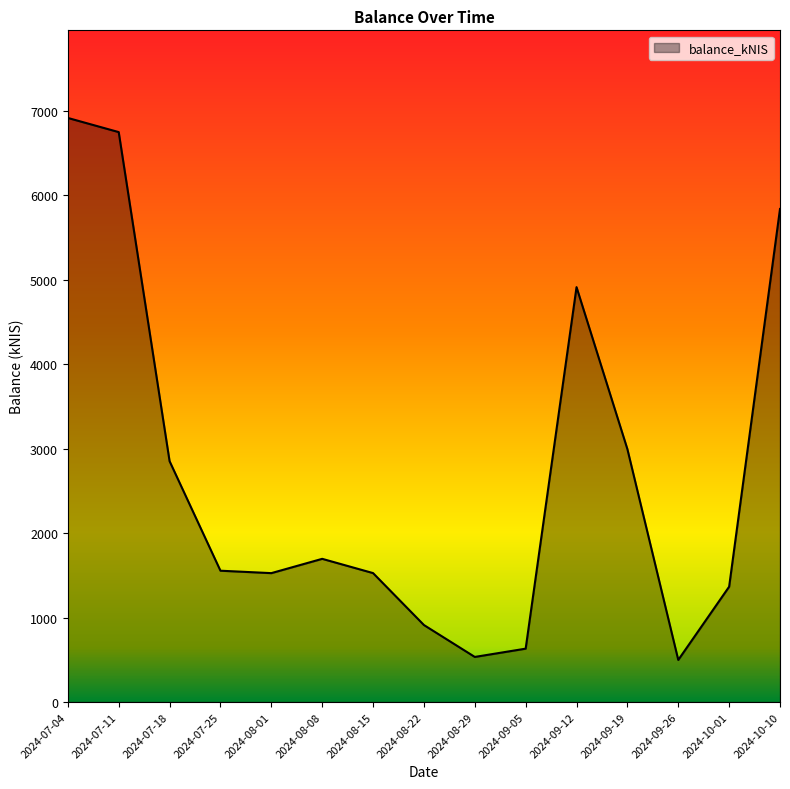

What is the smallest value displayed?

497.8